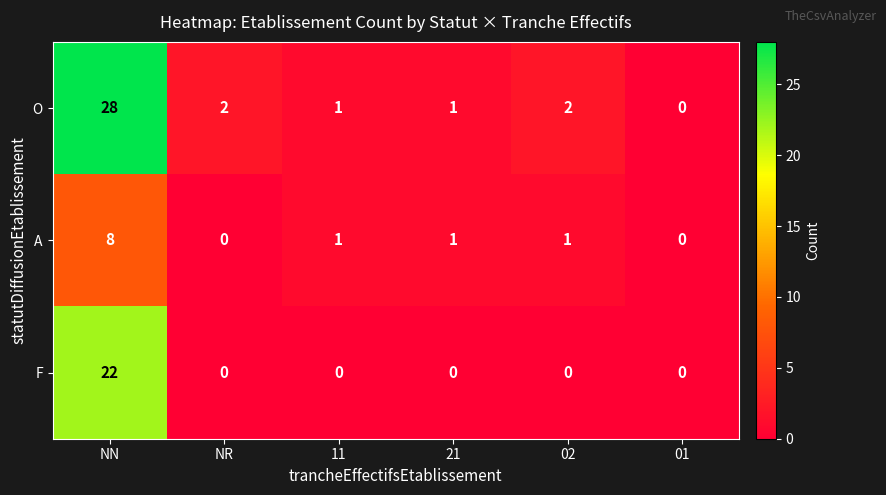

Which series changed the most between NN and 02?

O